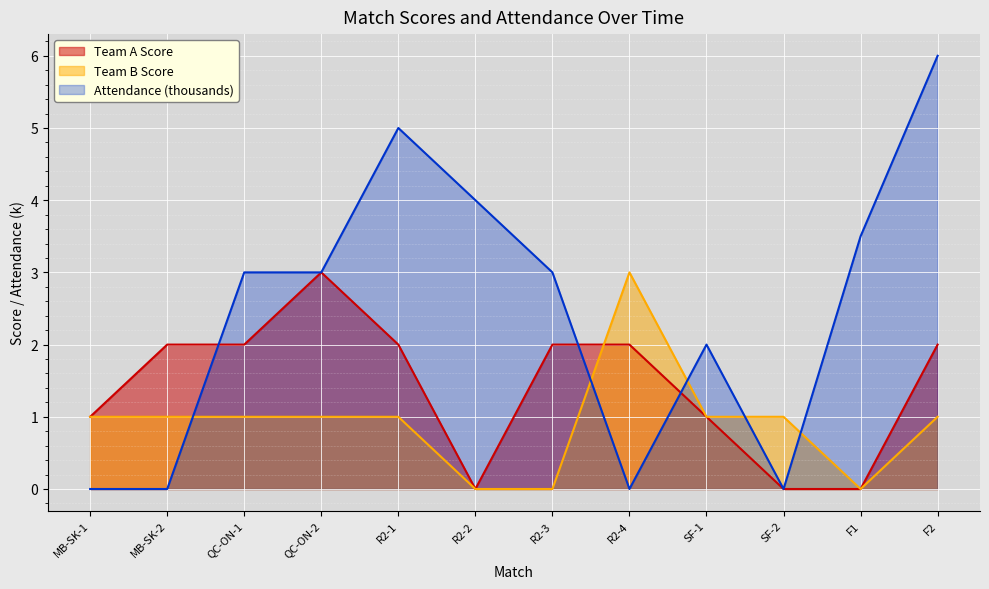

Is it true that Attendance (thousands) equals 6.0 at F2?

True